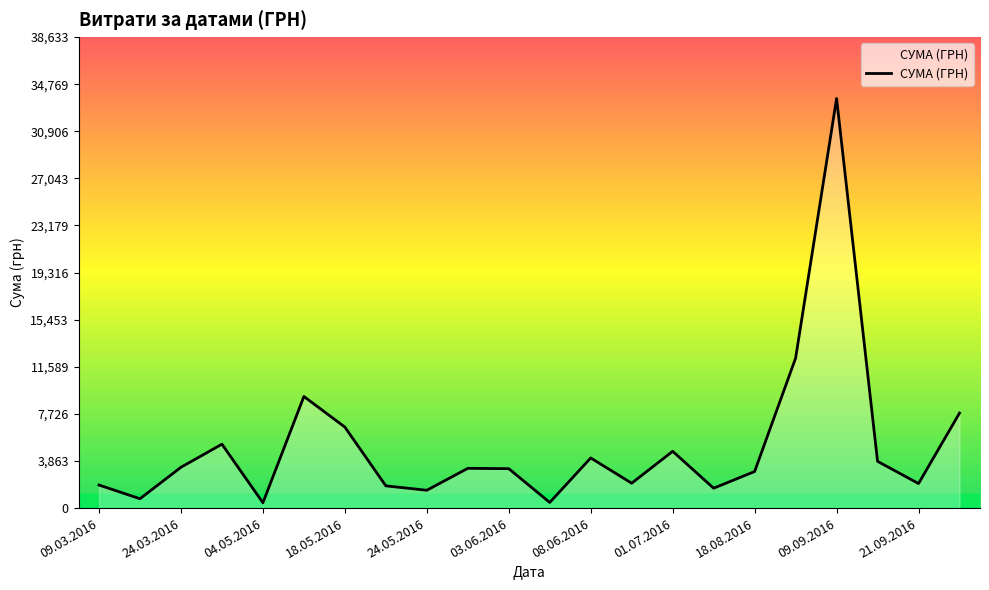

What is the sum of all values?

112685.6